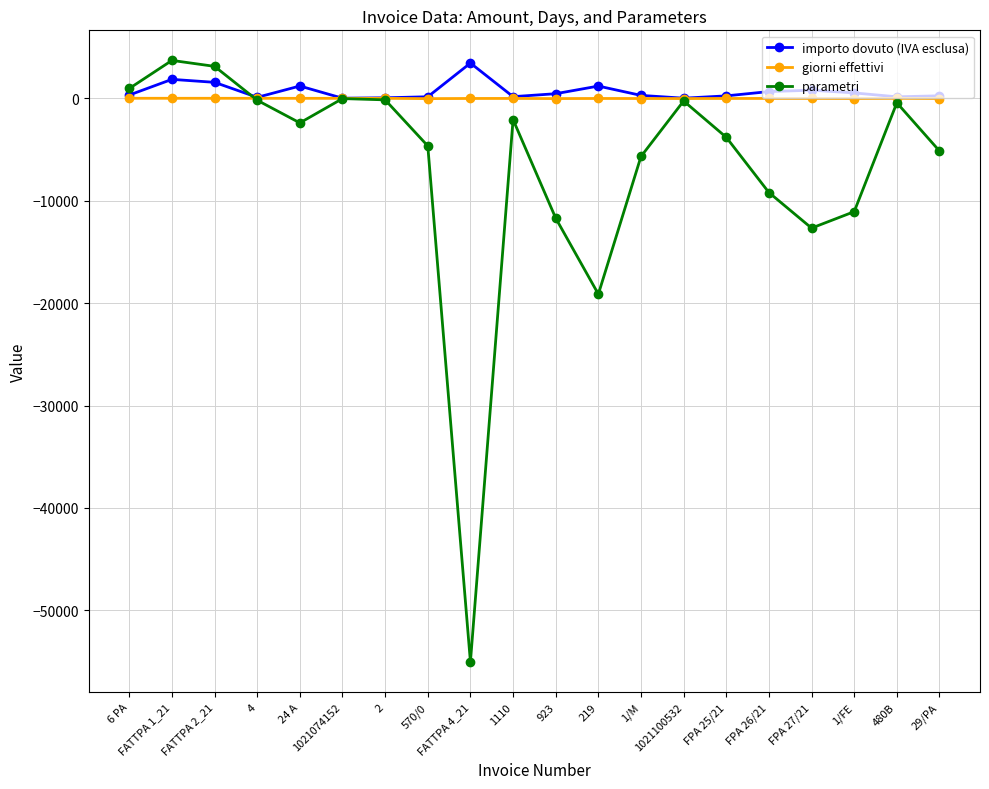

What is the maximum value shown in the chart?

3700.0